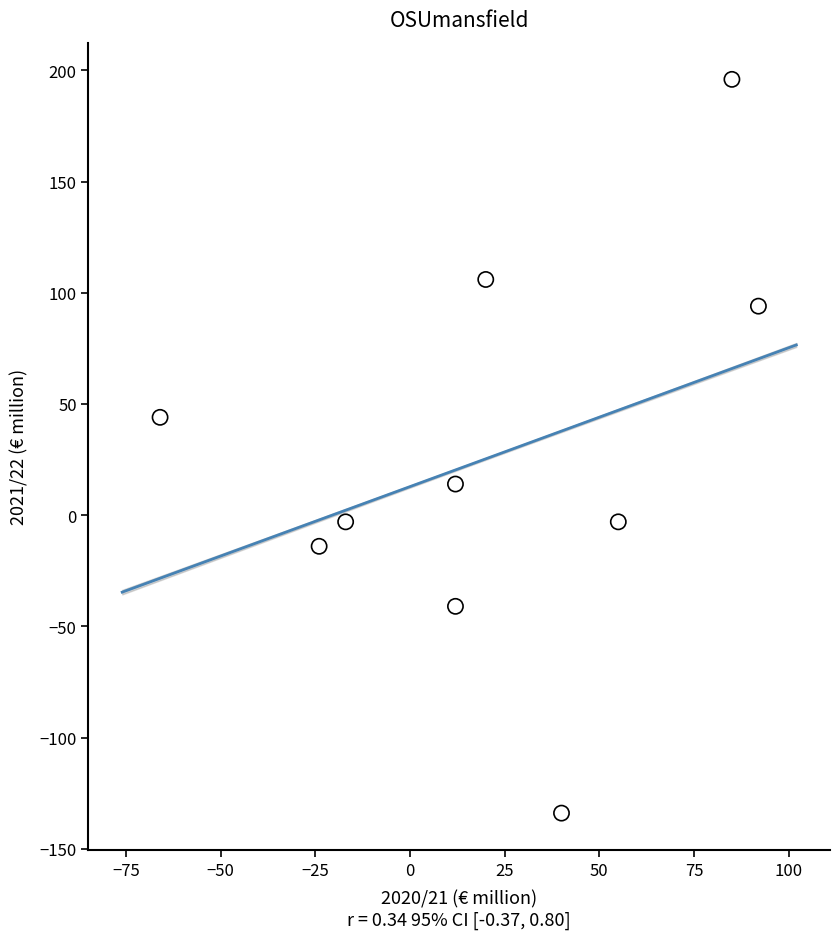

What is the average X value?

21